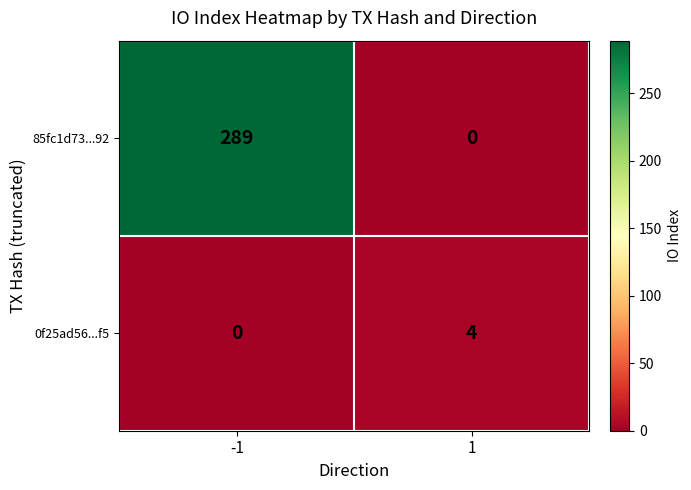

What is the difference between the highest and lowest values at -1?

289